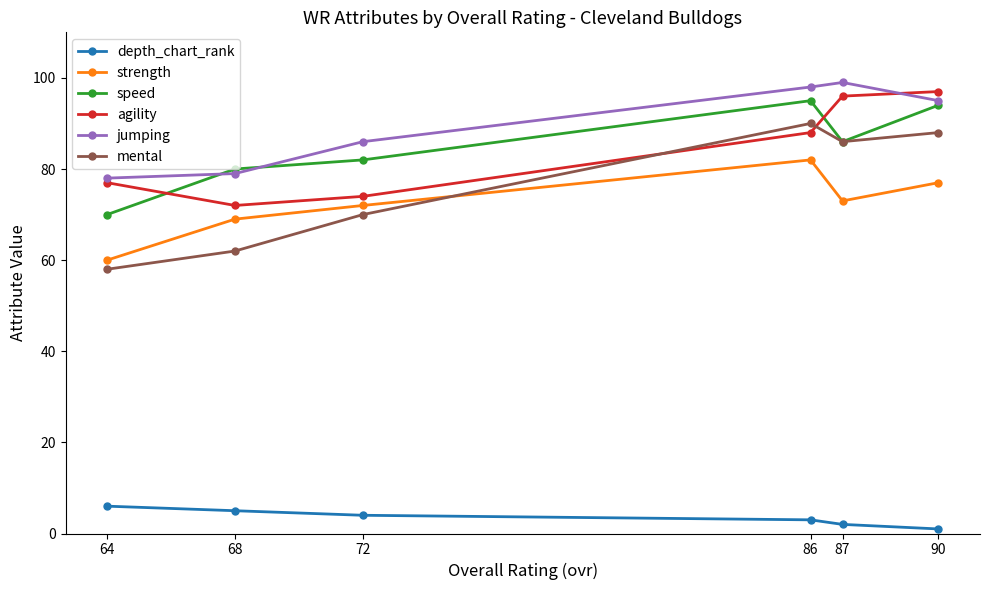

Read the jumping value at 87, to the nearest 10.

100